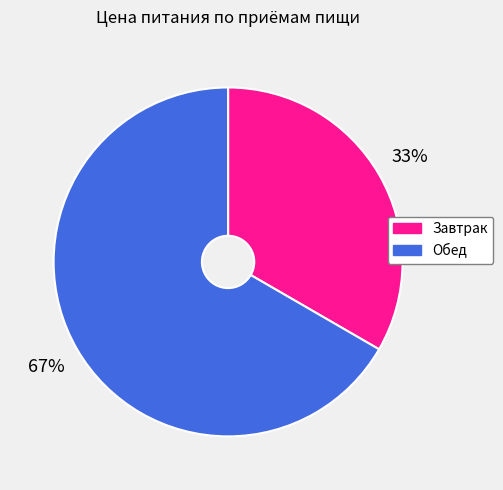

What is the largest slice in the pie chart?

Обед